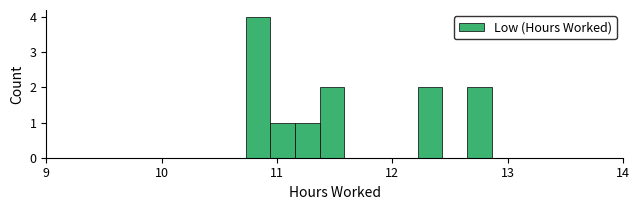

Around what value on the x-axis is the tallest bar? Give the approximate position of its centre, as read against the axis.

10.8